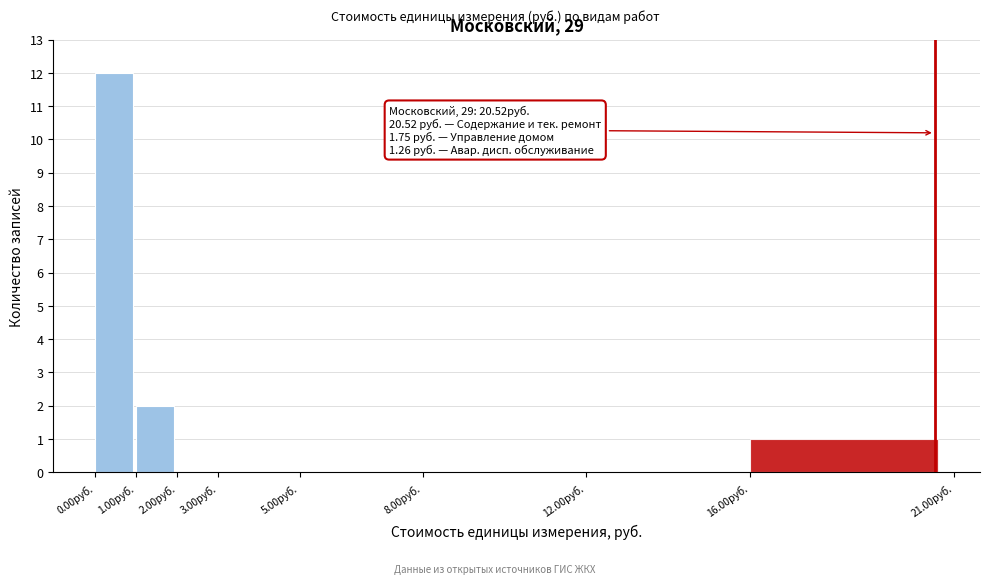

Which range on the x-axis has the tallest bar?

0 to 1